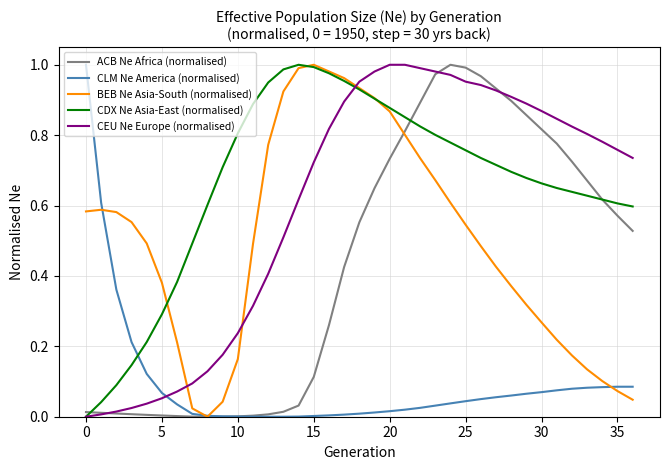

True or false: CLM Ne America (normalised) and CDX Ne Asia-East (normalised) intersect in this chart.

True